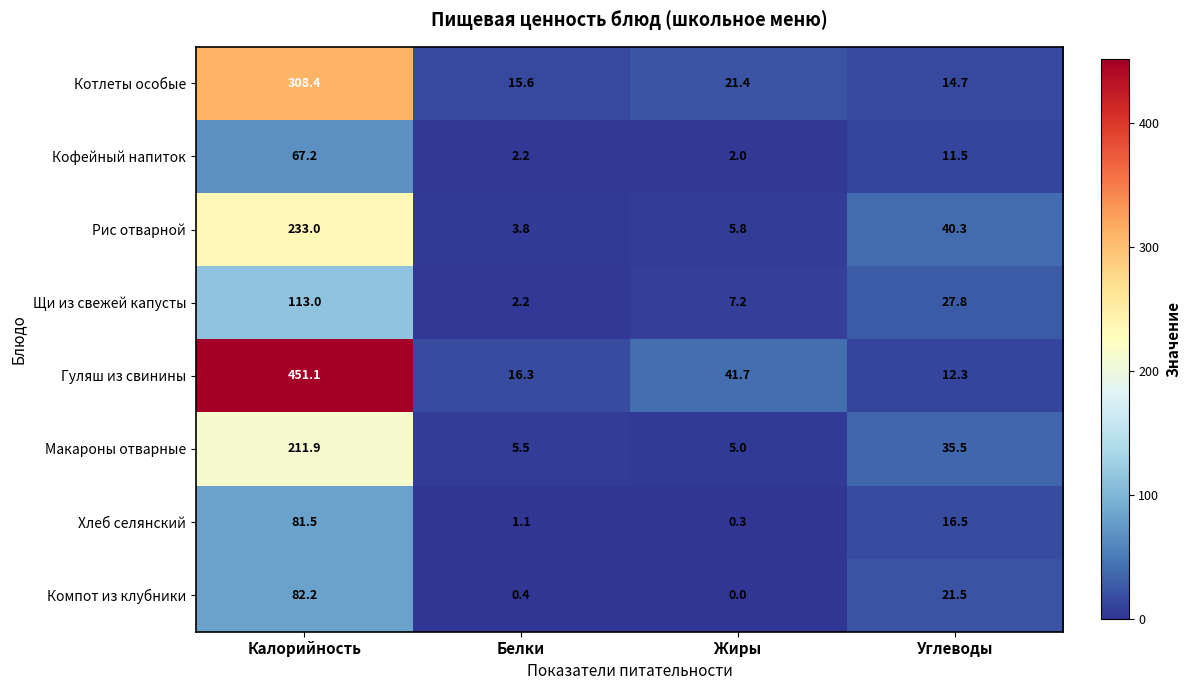

List the labels in order of Щи из свежей капусты value, largest first.

Калорийность, Углеводы, Жиры, Белки